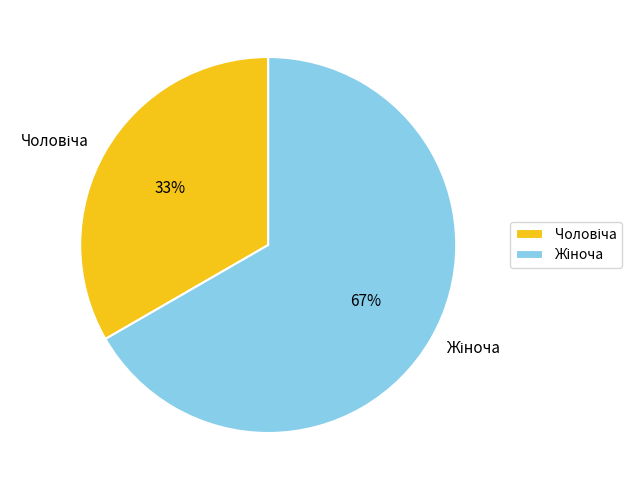

To the nearest percent, what is the average slice percentage?

50%